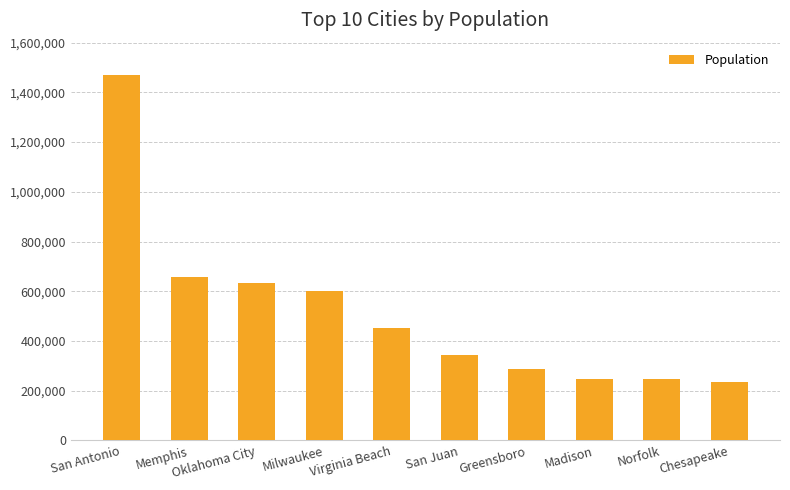

The chart shows a value of 250398 at Virginia Beach. True or false?

False